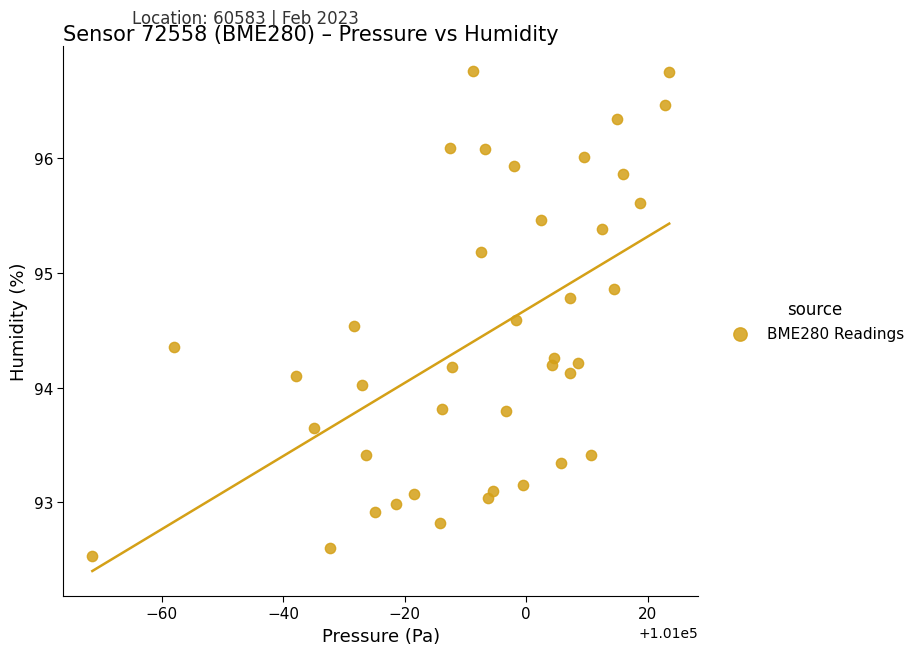

What is the range of Y values (max minus min)?

4.2